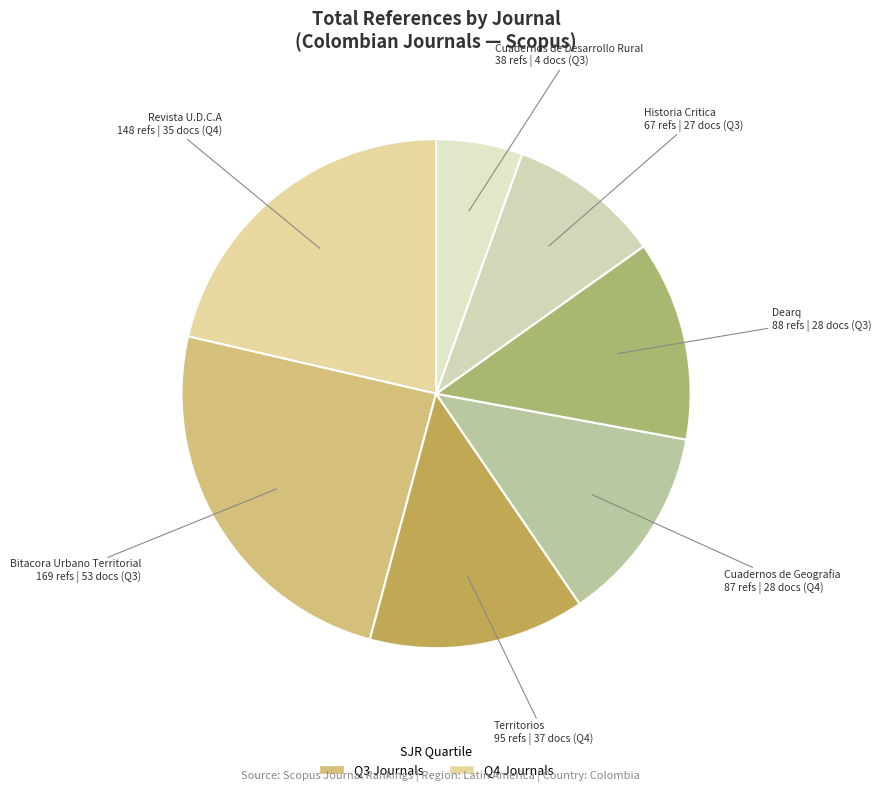

Does any single category account for the majority?

No